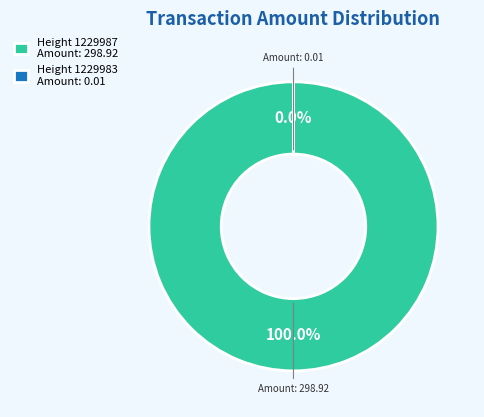

True or false: 1229983 accounts for 1% of the total.

False